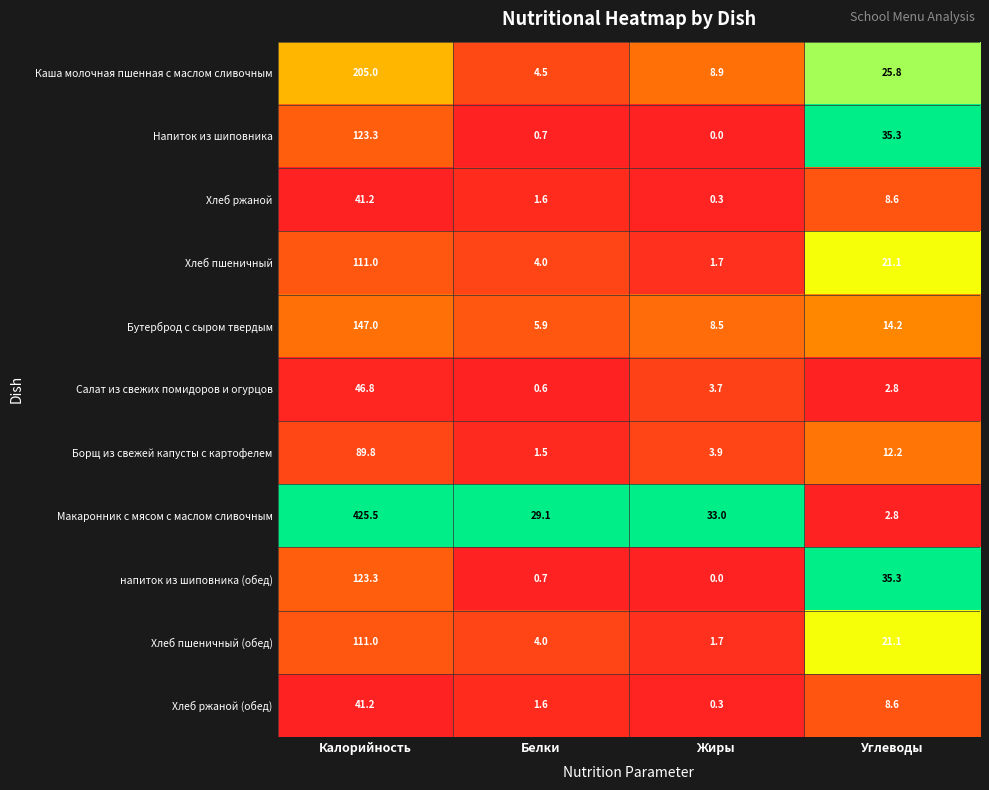

What is the difference between the highest and lowest values at Белки?

28.5